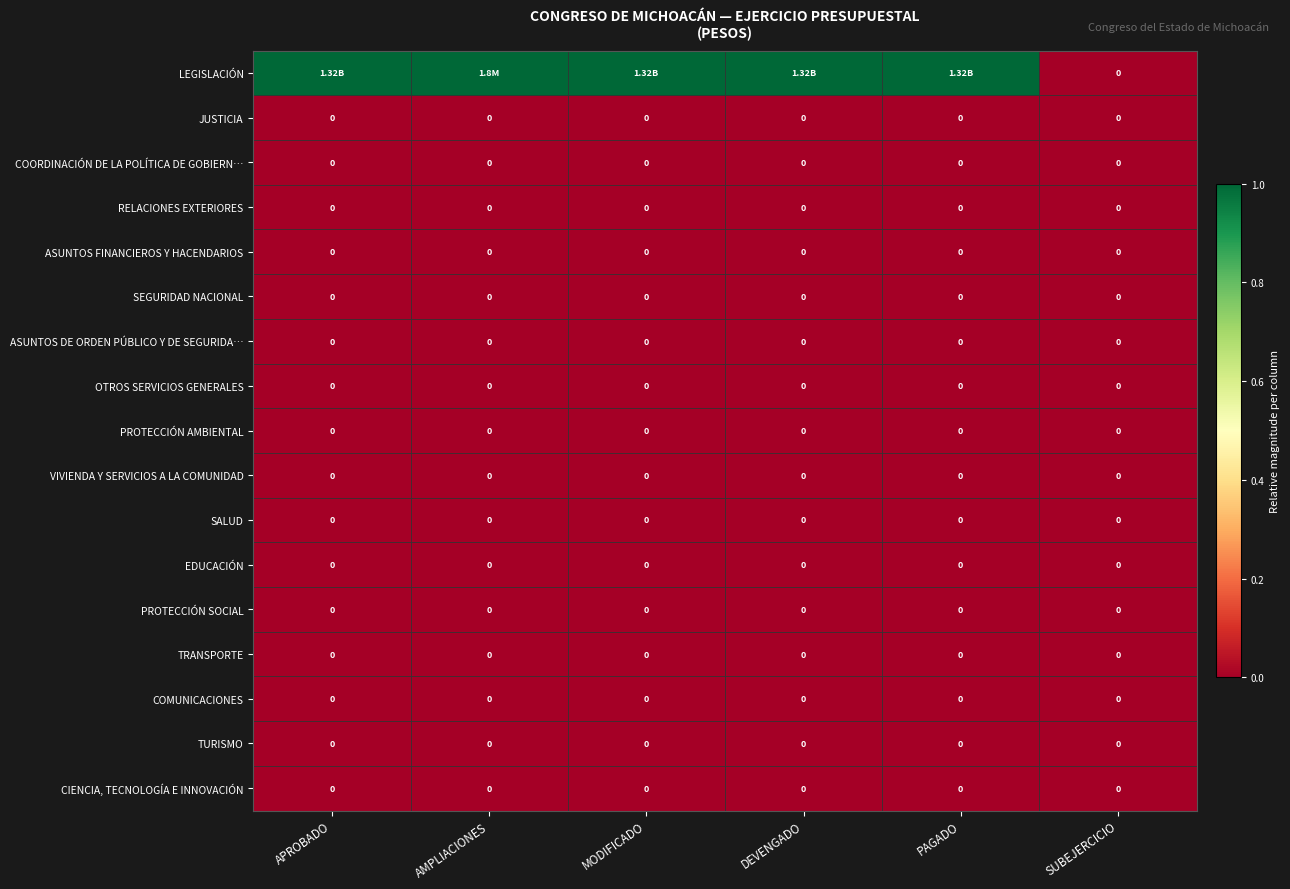

Rank the series by their maximum value, from lowest to highest.

JUSTICIA, COORDINACIÓN DE LA POLÍTICA DE GOBIERN…, RELACIONES EXTERIORES, ASUNTOS FINANCIEROS Y HACENDARIOS, SEGURIDAD NACIONAL, ASUNTOS DE ORDEN PÚBLICO Y DE SEGURIDA…, OTROS SERVICIOS GENERALES, PROTECCIÓN AMBIENTAL, VIVIENDA Y SERVICIOS A LA COMUNIDAD, SALUD, EDUCACIÓN, PROTECCIÓN SOCIAL, TRANSPORTE, COMUNICACIONES, TURISMO, CIENCIA, TECNOLOGÍA E INNOVACIÓN, LEGISLACIÓN